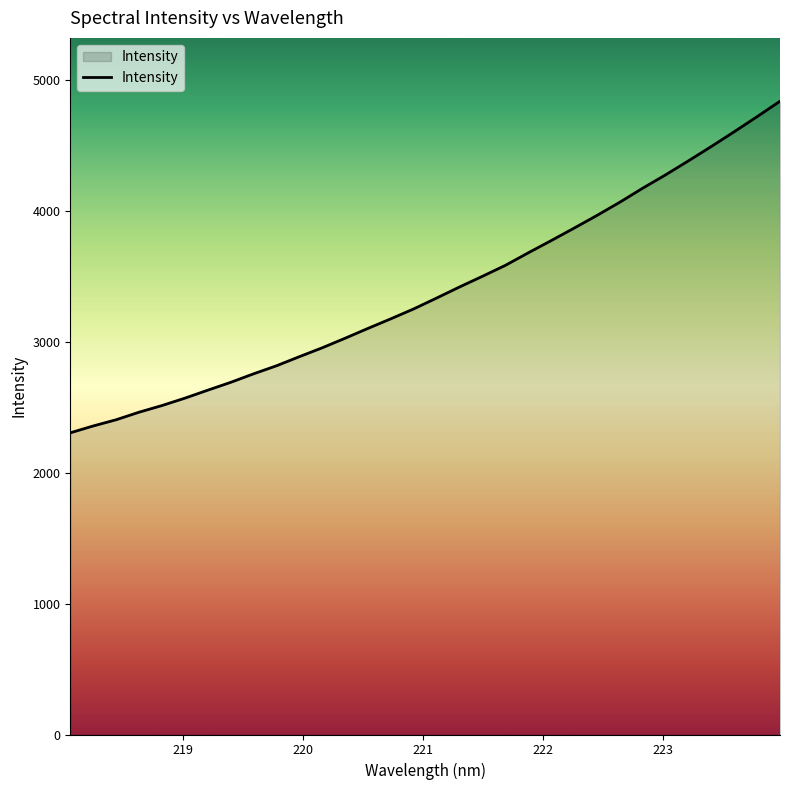

What is the smallest value displayed?

2305.0